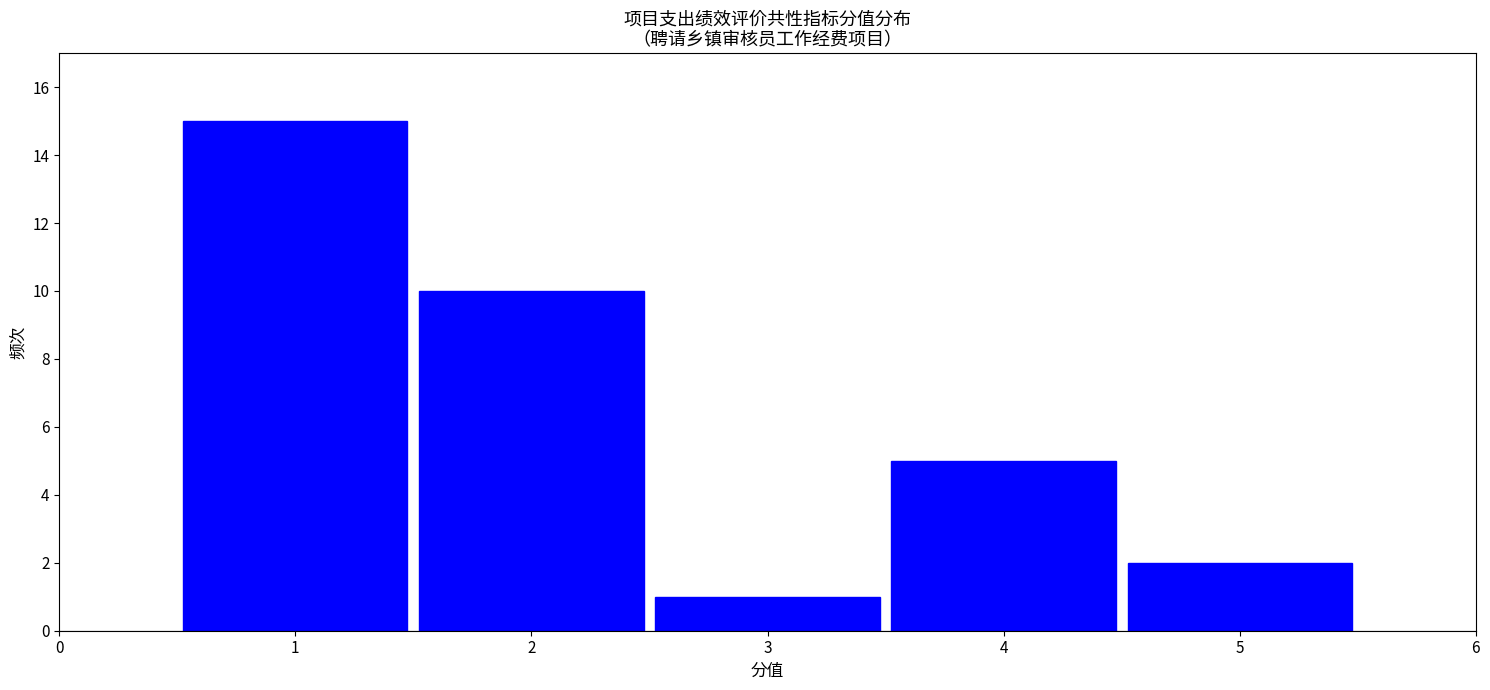

What is the height of the bar covering 0.5 to 1.5 on the x-axis? The values are not printed on the chart, so give them approximately, as read against the axis.

15